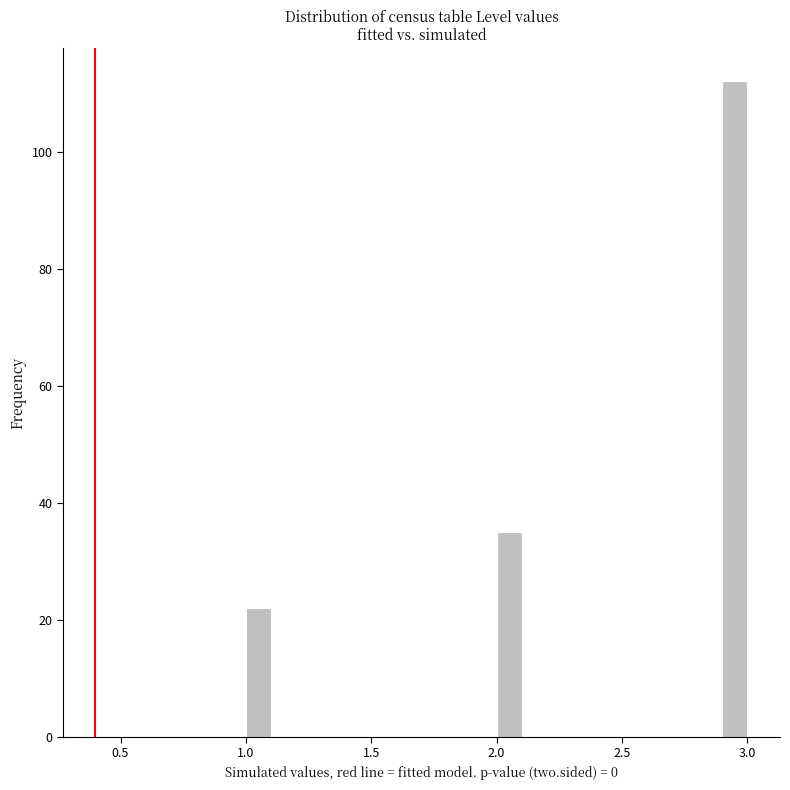

Read against the x-axis, roughly where is the centre of the tallest bar?

2.95